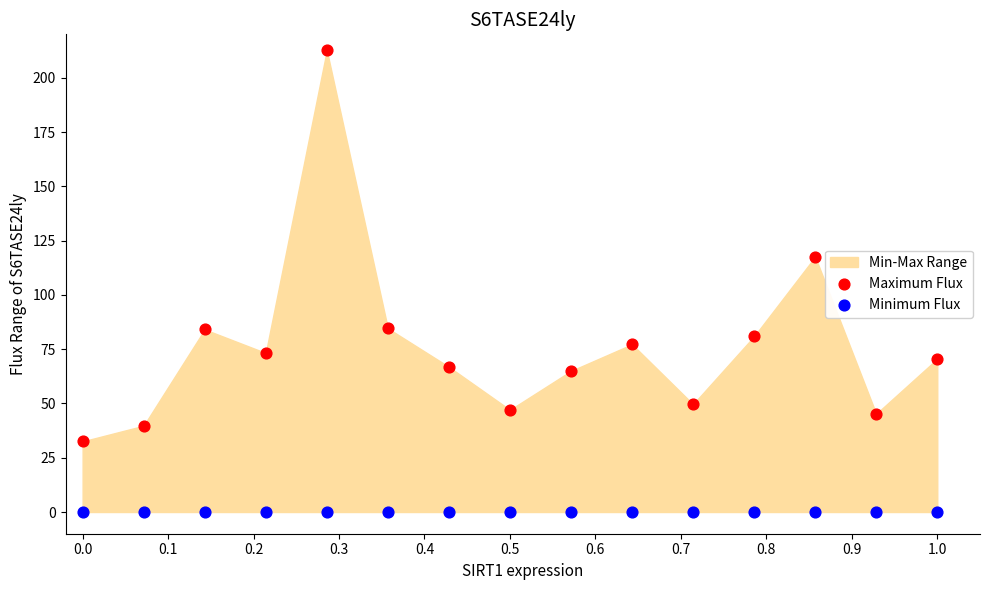

Which series reaches the minimum Y coordinate?

Minimum Flux